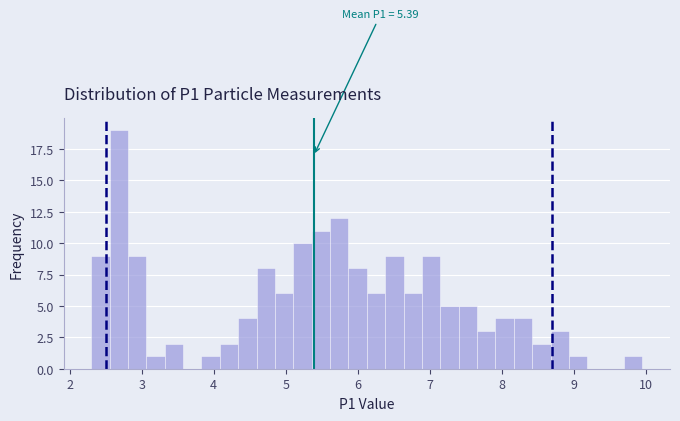

Read against the x-axis, roughly where is the centre of the tallest bar?

2.7